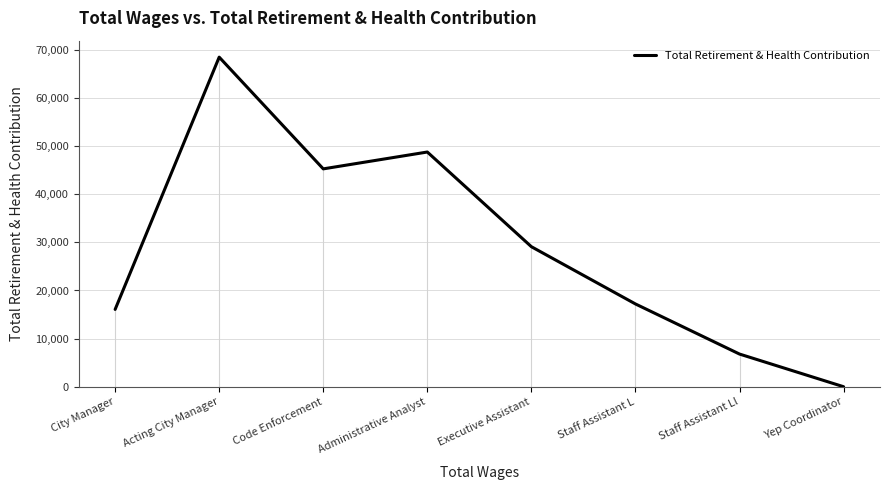

Reading left to right, extract all data points from this chart.

16062	68491	45272	48774	29096	17198	6786	0